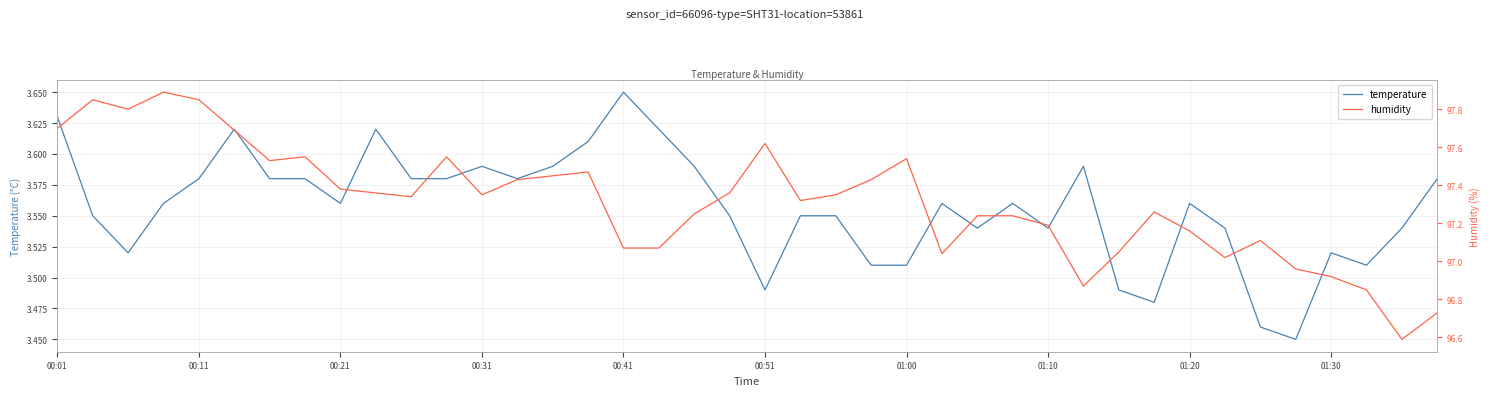

The temperature series shows 1.7 at 00:31. True or false?

False